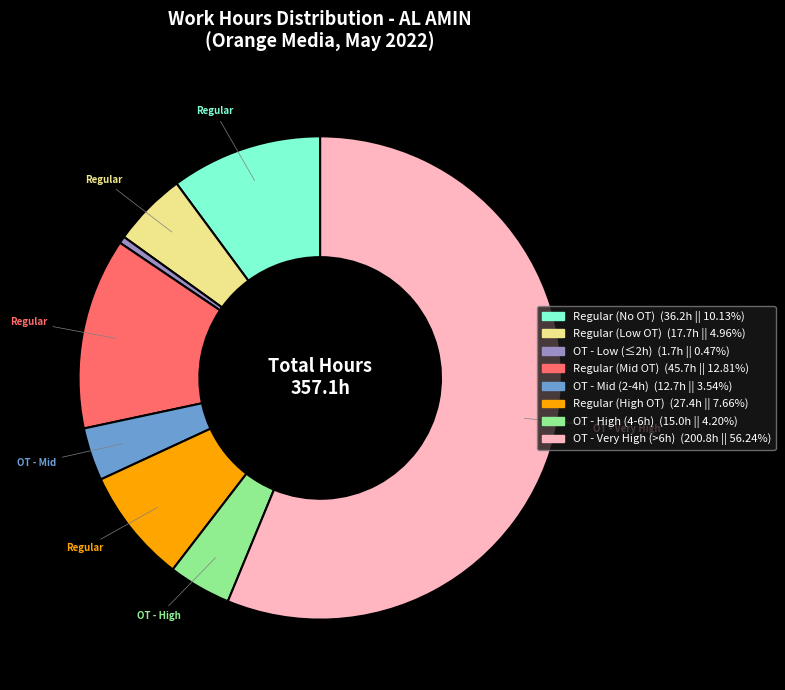

Is there a majority slice in this chart?

Yes